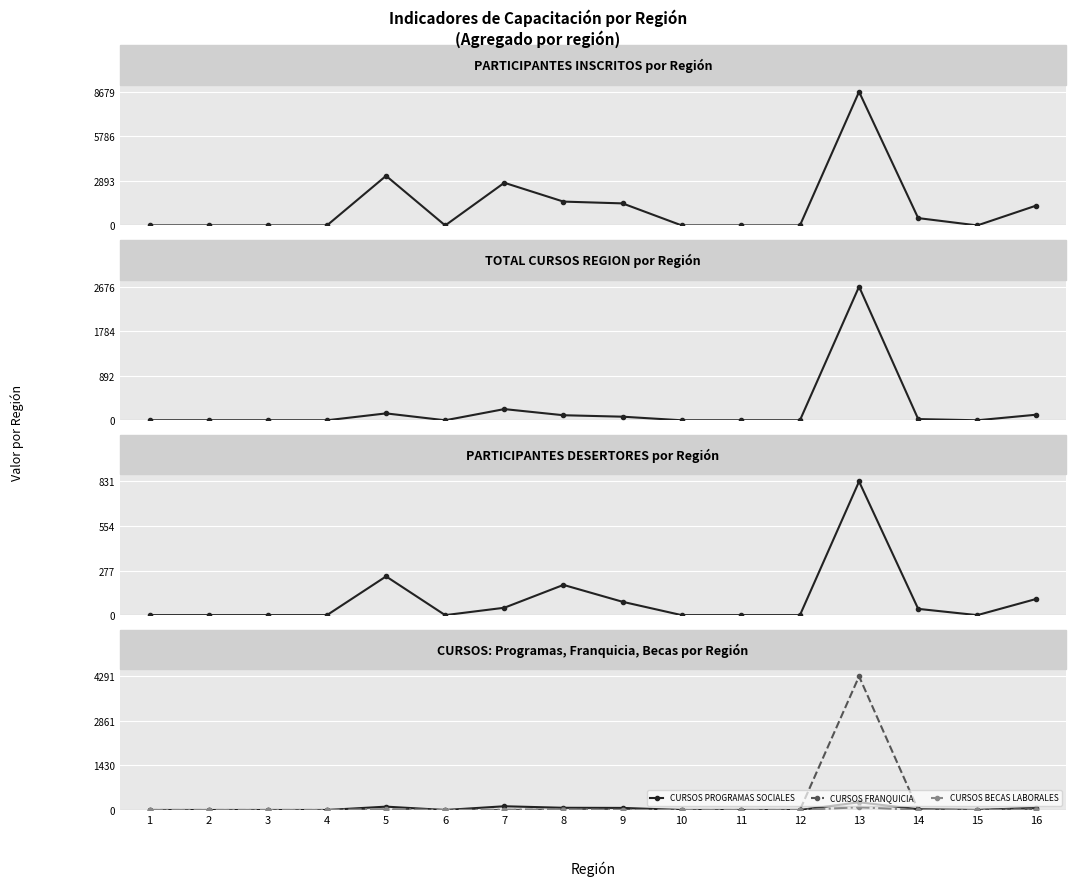

True or false: PARTICIPANTES INSCRITOS and CURSOS PROGRAMAS SOCIALES cross at least once.

False